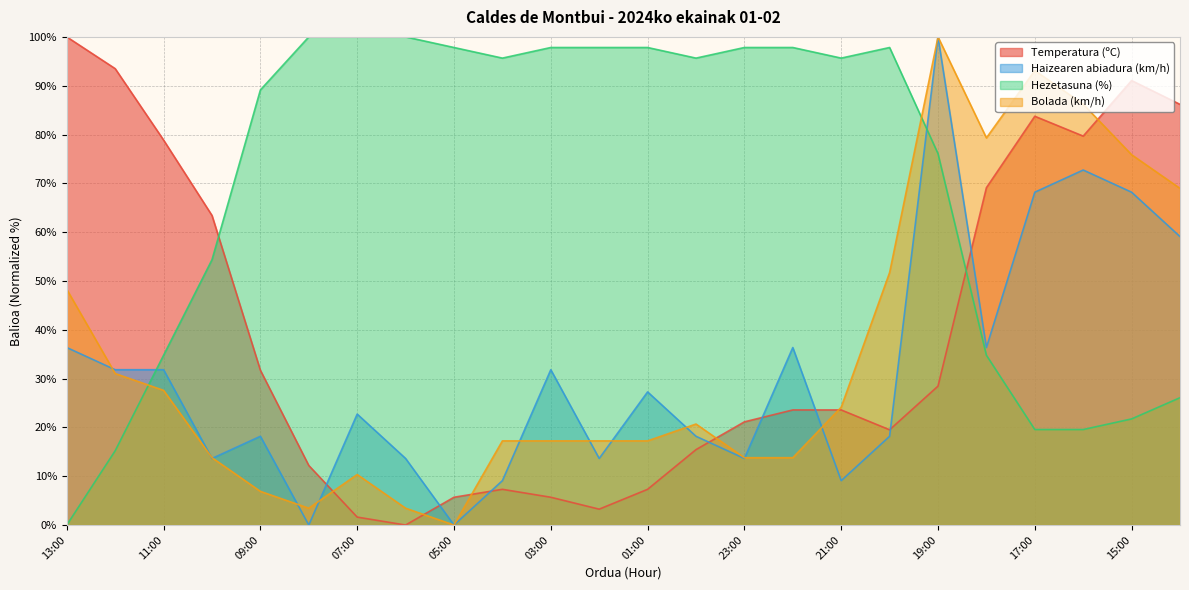

Reading left to right, list all the values displayed in this chart.

Temperatura (ºC): 100.0	93.5	78.9	63.4	31.7	12.2	1.6	0.0	5.7	7.3	5.7	3.3	7.3	15.4	21.1	23.6	23.6	19.5	28.5	69.1	83.7	79.7	91.1	86.2
Haizearen abiadura (km/h): 36.4	31.8	31.8	13.6	18.2	0.0	22.7	13.6	0.0	9.1	31.8	13.6	27.3	18.2	13.6	36.4	9.1	18.2	100.0	36.4	68.2	72.7	68.2	59.1
Hezetasuna (%): 0.0	15.2	34.8	54.3	89.1	100.0	100.0	100.0	97.8	95.7	97.8	97.8	97.8	95.7	97.8	97.8	95.7	97.8	76.1	34.8	19.6	19.6	21.7	26.1
Bolada (km/h): 48.3	31.0	27.6	13.8	6.9	3.4	10.3	3.4	0.0	17.2	17.2	17.2	17.2	20.7	13.8	13.8	24.1	51.7	100.0	79.3	93.1	86.2	75.9	69.0